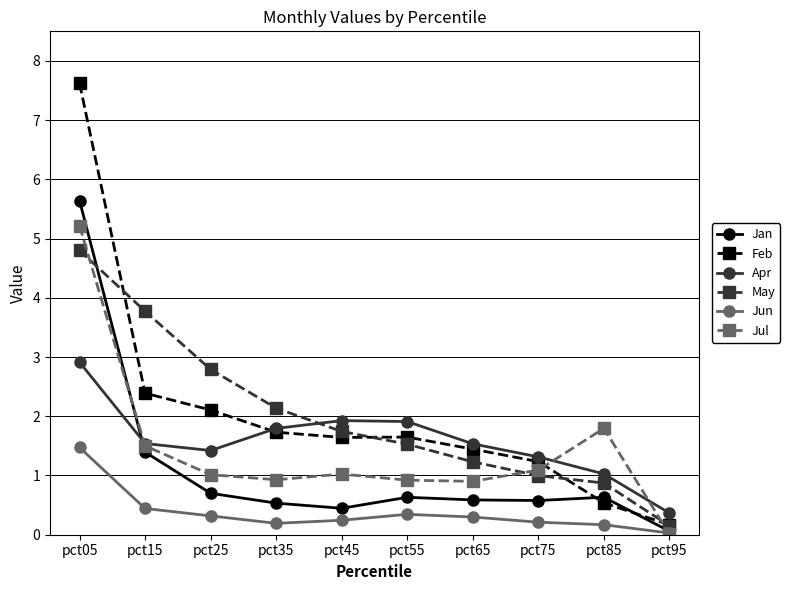

True or false: Jan and May intersect in this chart.

True